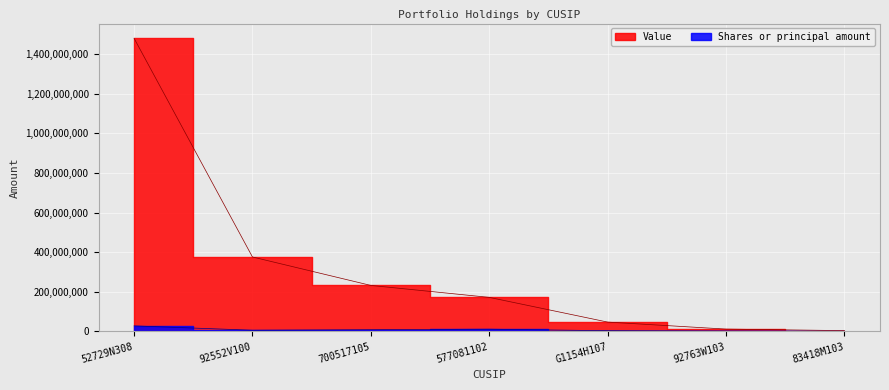

Reading left to right, extract all data points from this chart.

Value: 1480594000	375742000	232048000	171712000	46910000	11541000	3878000
Shares or principal amount: 27783714	5841756	8419753	11092519	3436651	1312929	222500